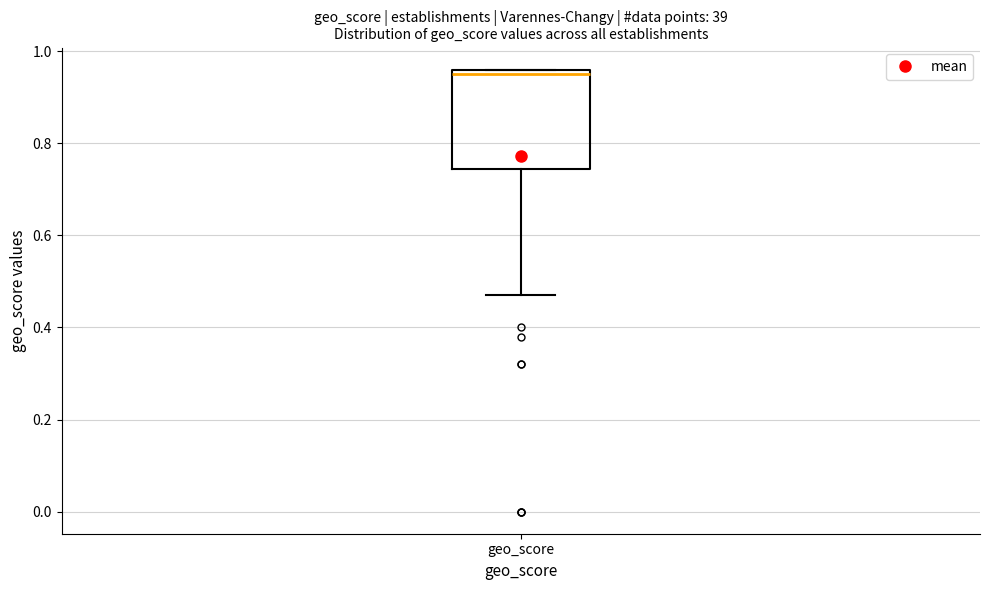

Where does the lower whisker of the box for geo_score end on the y-axis? The values are not printed on the chart, so give them approximately, as read against the axis.

0.48